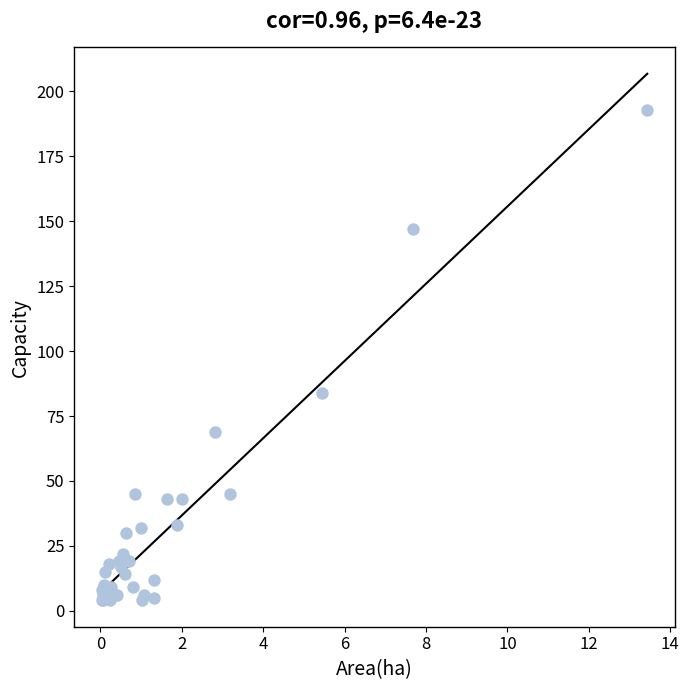

What Y value in the scatter plot is closest to 98?

84